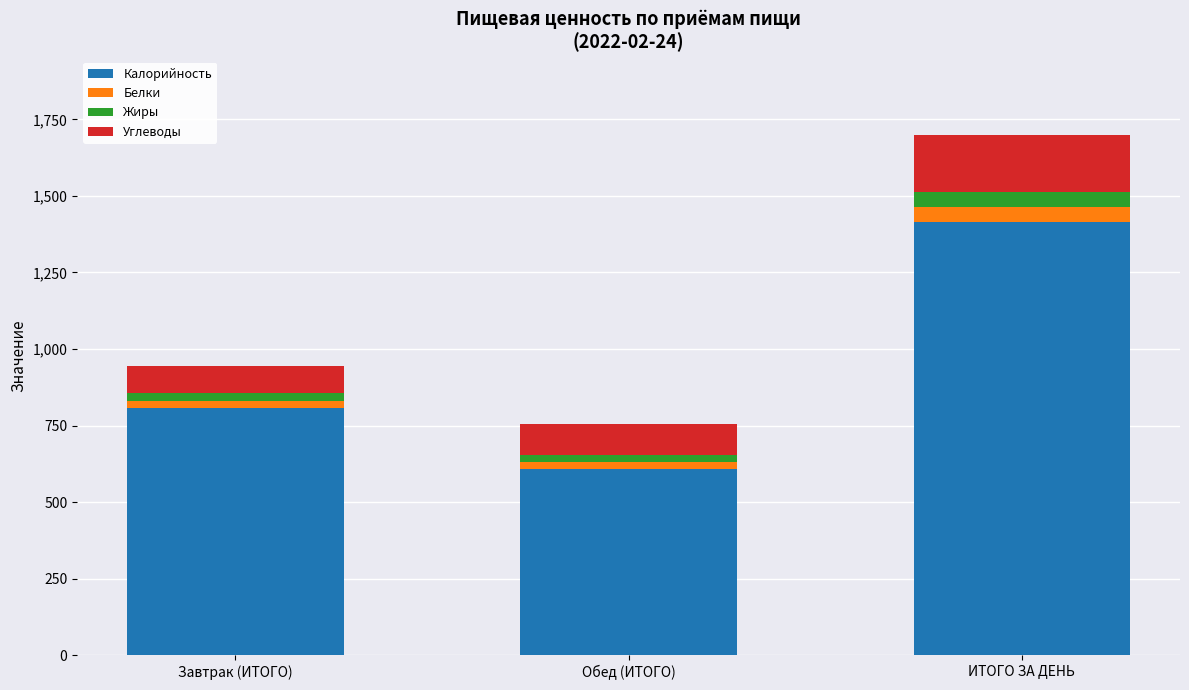

What is the maximum value for Калорийность?

1415.2